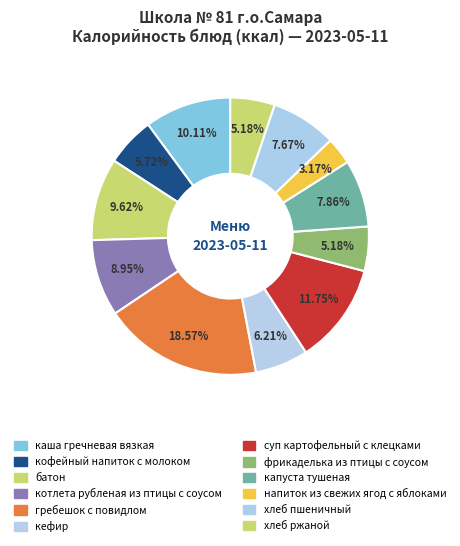

Is гребешок с повидлом the majority of the pie?

No